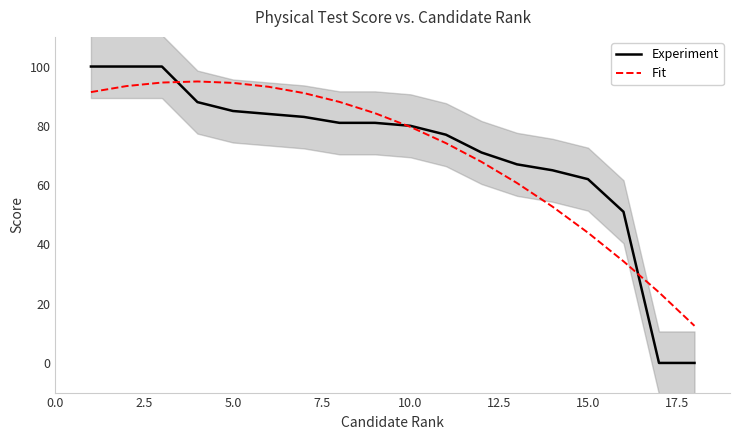

What is the minimum value for Fit?

12.5